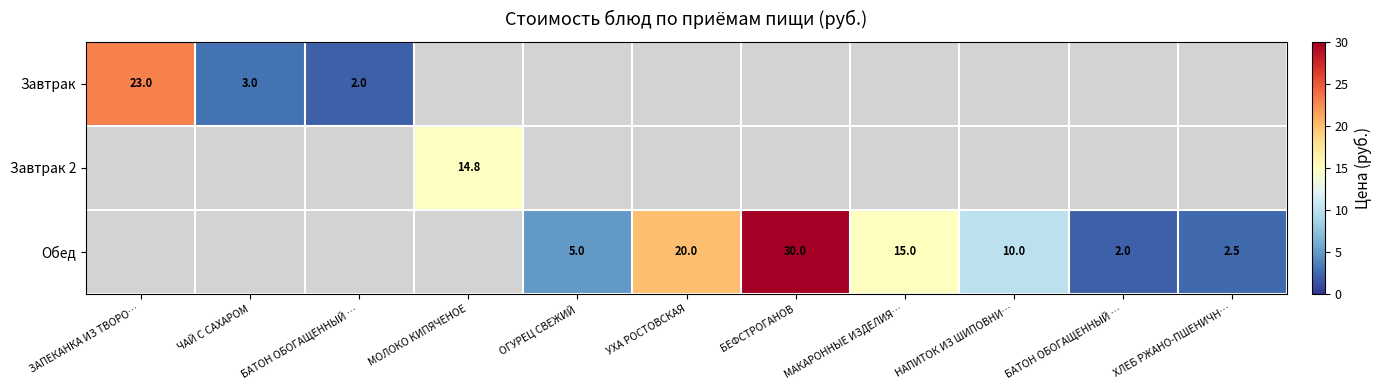

How many series are shown in this chart?

3